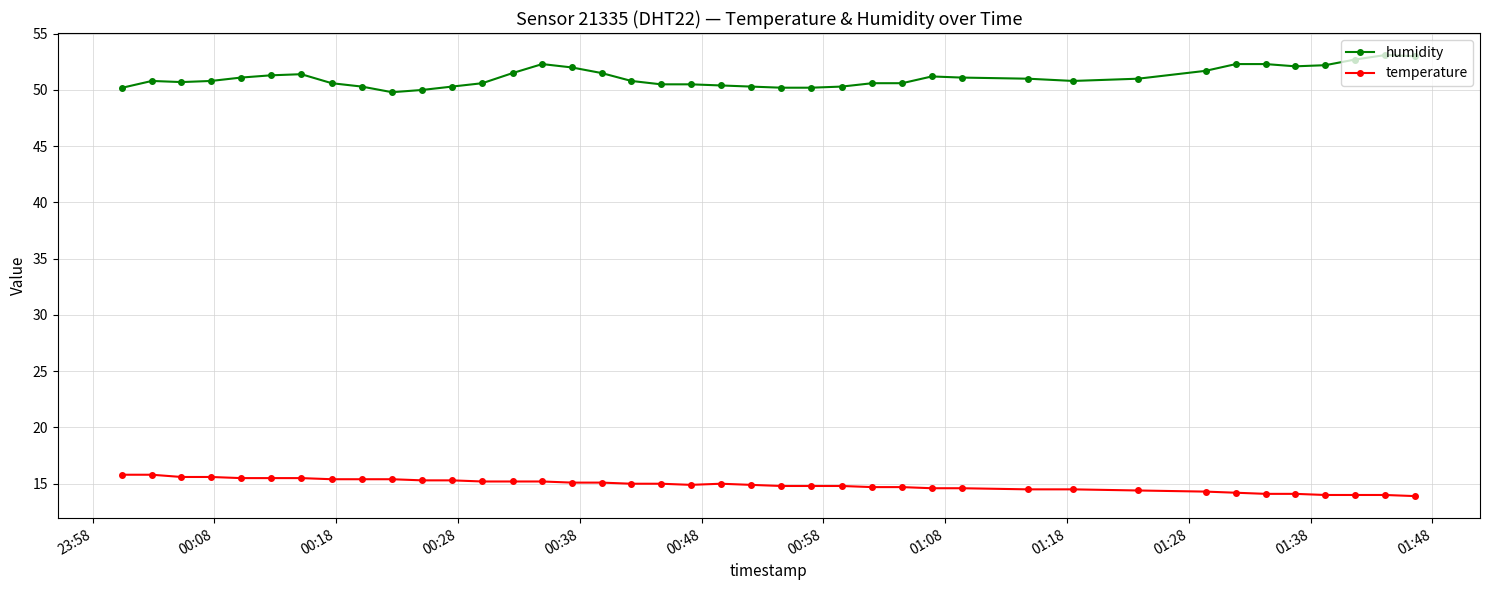

What is the value of the humidity point at the 11th from the left?

50.0